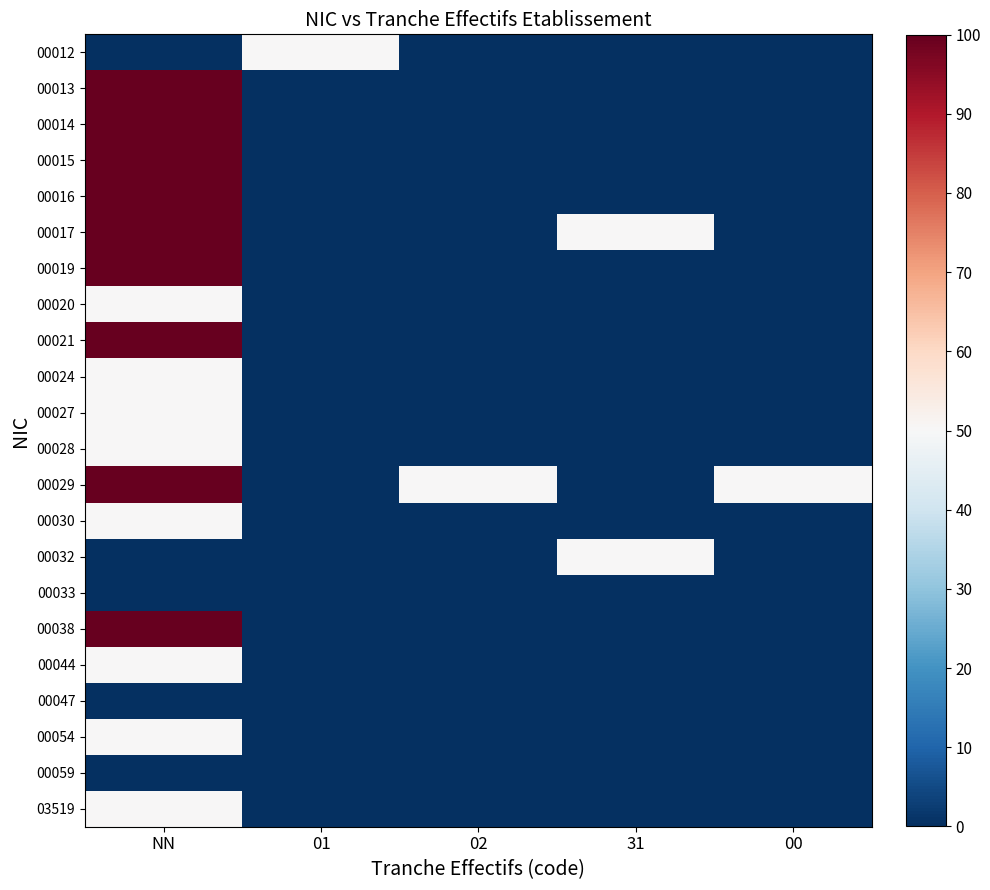

Reading left to right, what are all the values shown in this chart?

00012: NN=0	01=50	02=0	31=0	00=0
00013: NN=100	01=0	02=0	31=0	00=0
00014: NN=100	01=0	02=0	31=0	00=0
00015: NN=100	01=0	02=0	31=0	00=0
00016: NN=100	01=0	02=0	31=0	00=0
00017: NN=100	01=0	02=0	31=50	00=0
00019: NN=100	01=0	02=0	31=0	00=0
00020: NN=50	01=0	02=0	31=0	00=0
00021: NN=100	01=0	02=0	31=0	00=0
00024: NN=50	01=0	02=0	31=0	00=0
00027: NN=50	01=0	02=0	31=0	00=0
00028: NN=50	01=0	02=0	31=0	00=0
00029: NN=100	01=0	02=50	31=0	00=50
00030: NN=50	01=0	02=0	31=0	00=0
00032: NN=0	01=0	02=0	31=50	00=0
00033: NN=0	01=0	02=0	31=0	00=0
00038: NN=100	01=0	02=0	31=0	00=0
00044: NN=50	01=0	02=0	31=0	00=0
00047: NN=0	01=0	02=0	31=0	00=0
00054: NN=50	01=0	02=0	31=0	00=0
00059: NN=0	01=0	02=0	31=0	00=0
03519: NN=50	01=0	02=0	31=0	00=0